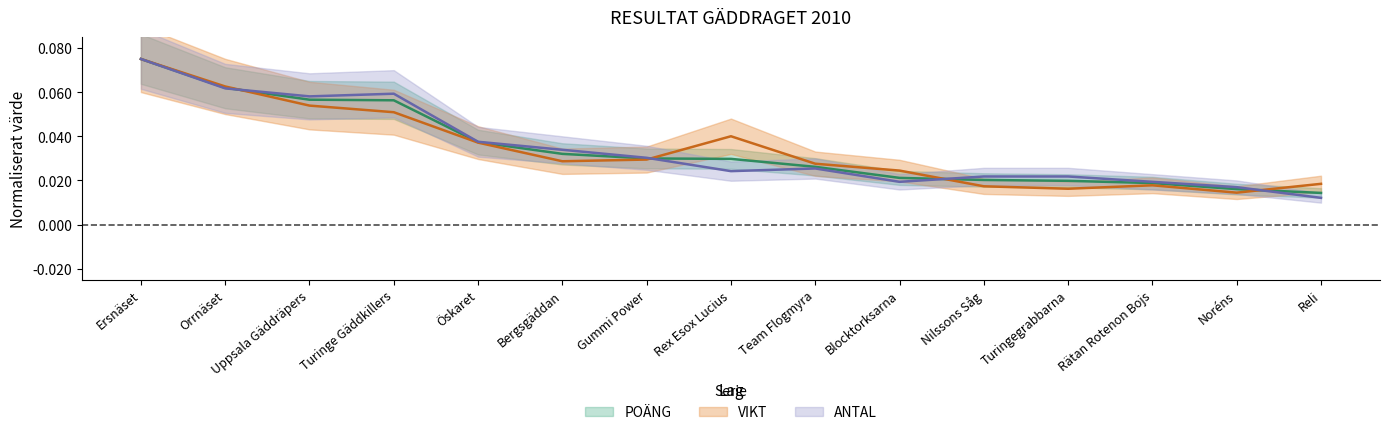

At how many categories does at least one series exceed 0?

15